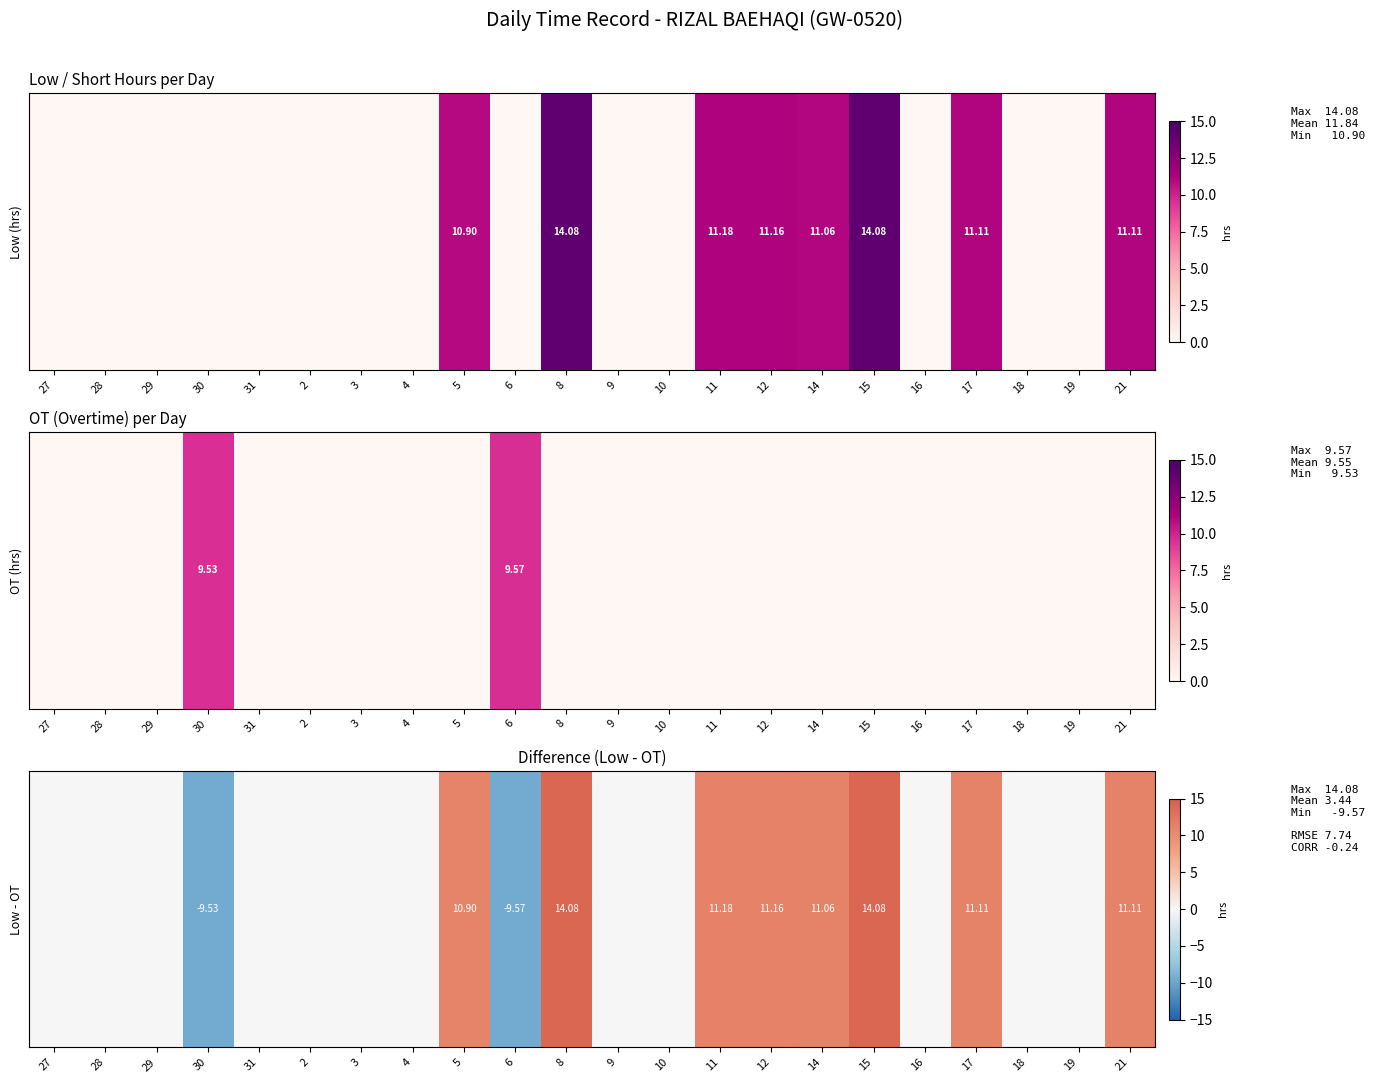

Which has a higher value, 27 or 9?

27